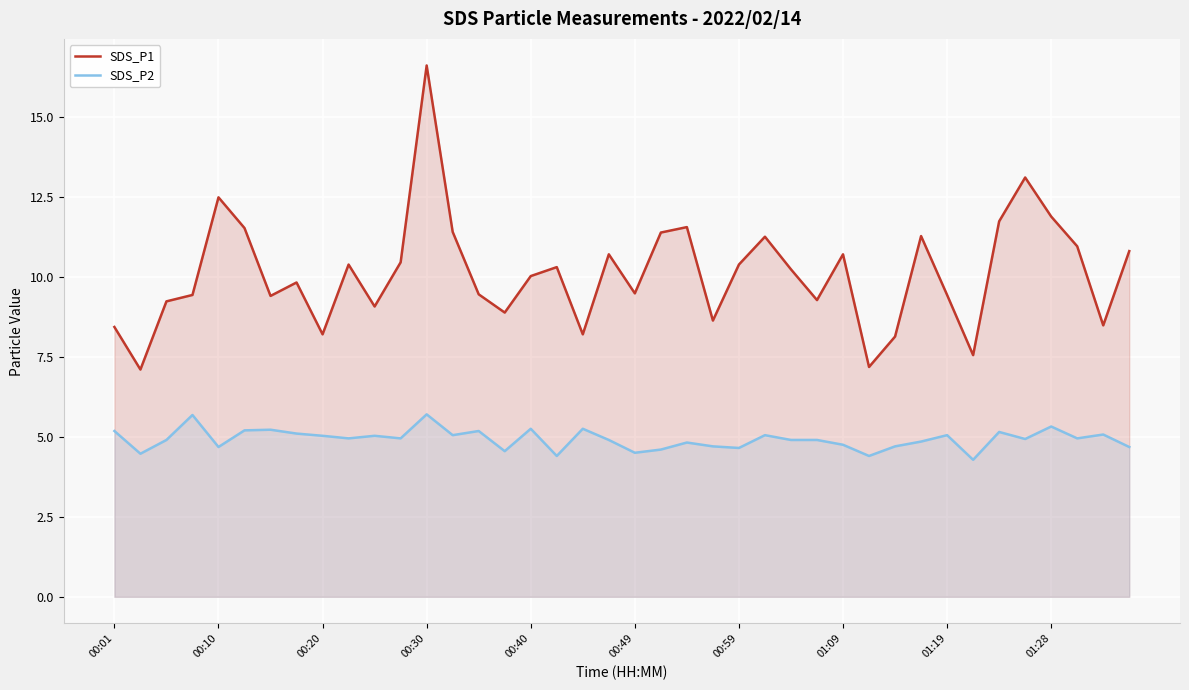

What are all the series names shown in the legend?

SDS_P1, SDS_P2